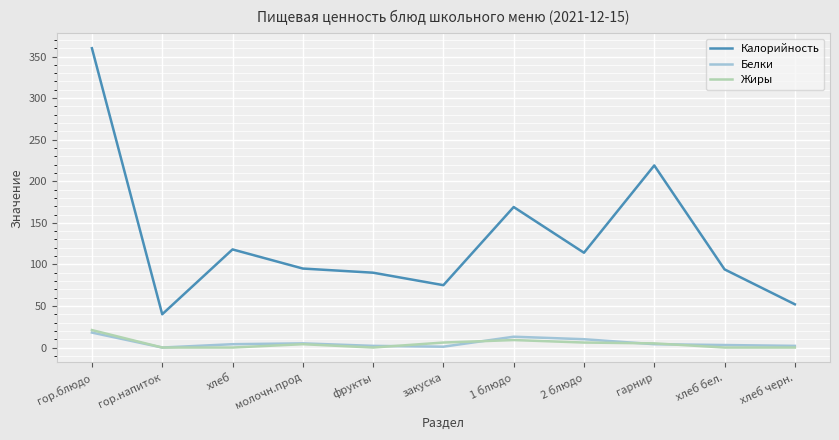

What is the highest value of the Белки series?

18